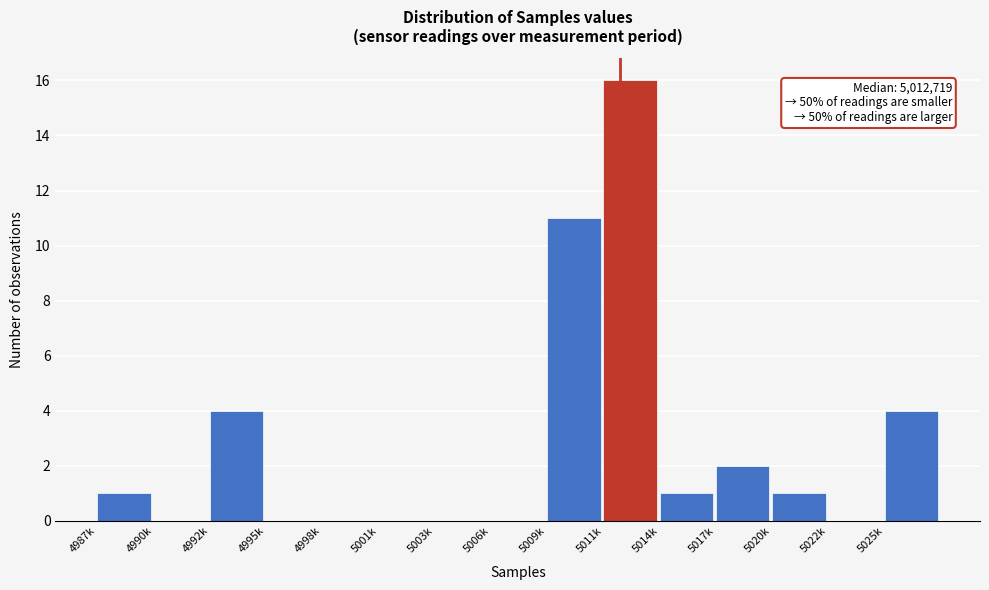

Reading right to left, transcribe all the data shown in this chart.

5025k=4	5022k=0	5020k=1	5017k=2	5014k=1	5011k=16	5009k=11	5006k=0	5003k=0	5001k=0	4998k=0	4995k=0	4992k=4	4990k=0	4987k=1